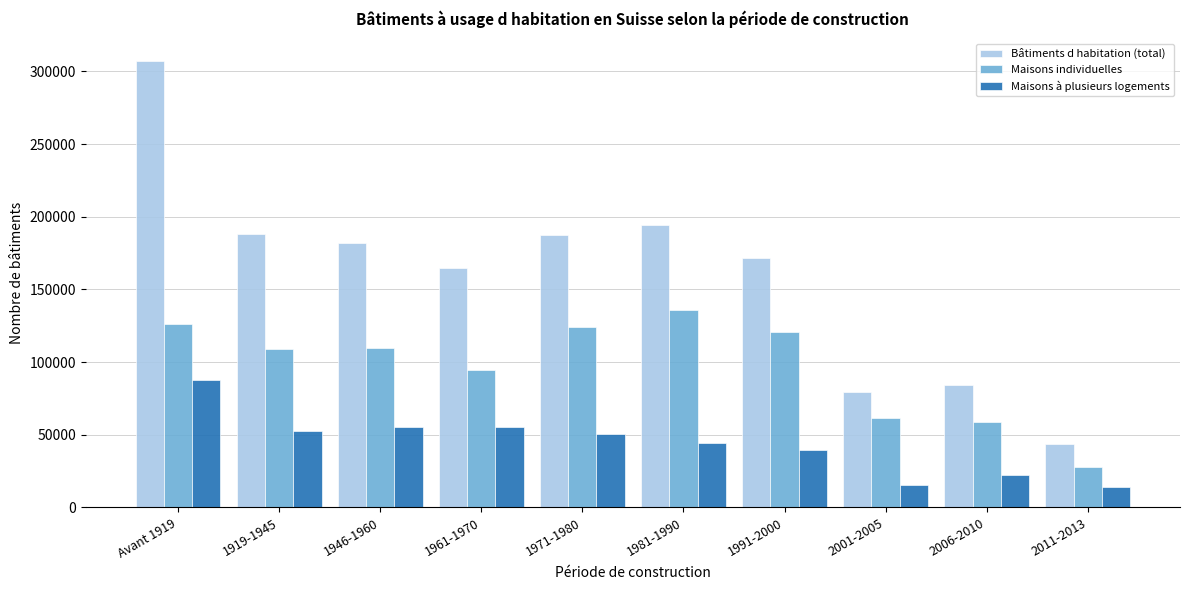

What is the highest value of the Maisons individuelles series?

135759